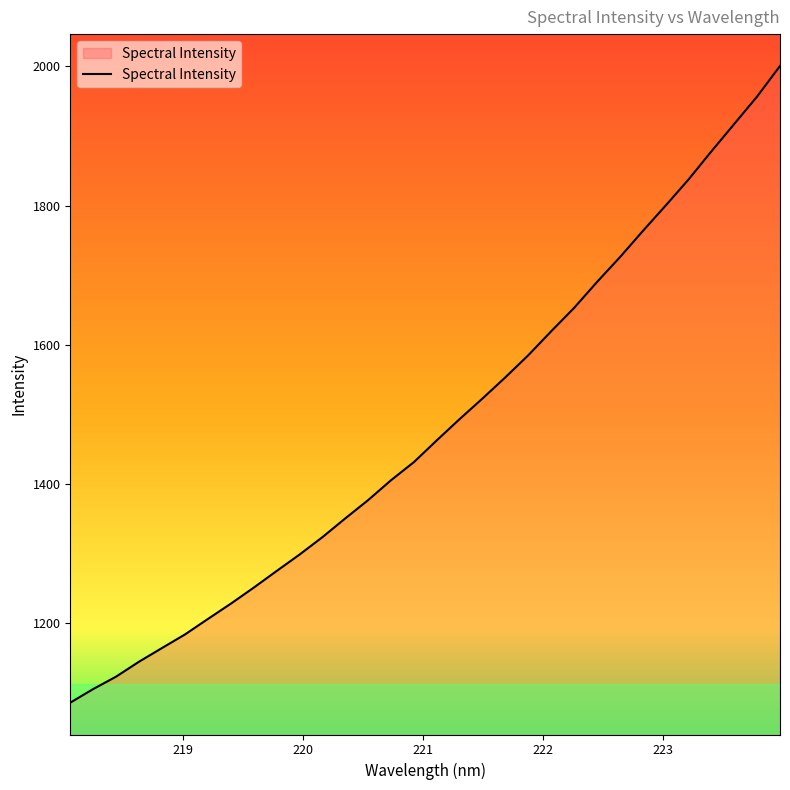

What is the smallest value displayed?

1086.0